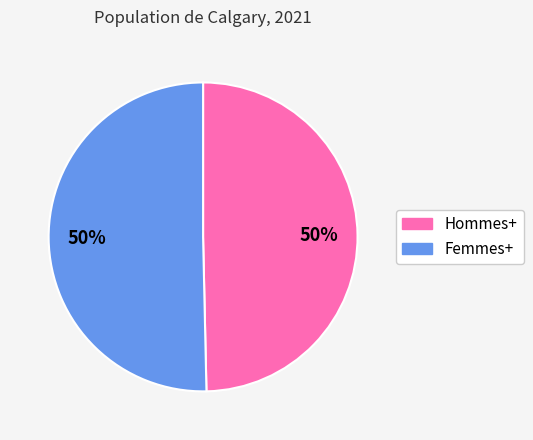

To the nearest percent, what is the average slice percentage?

50%